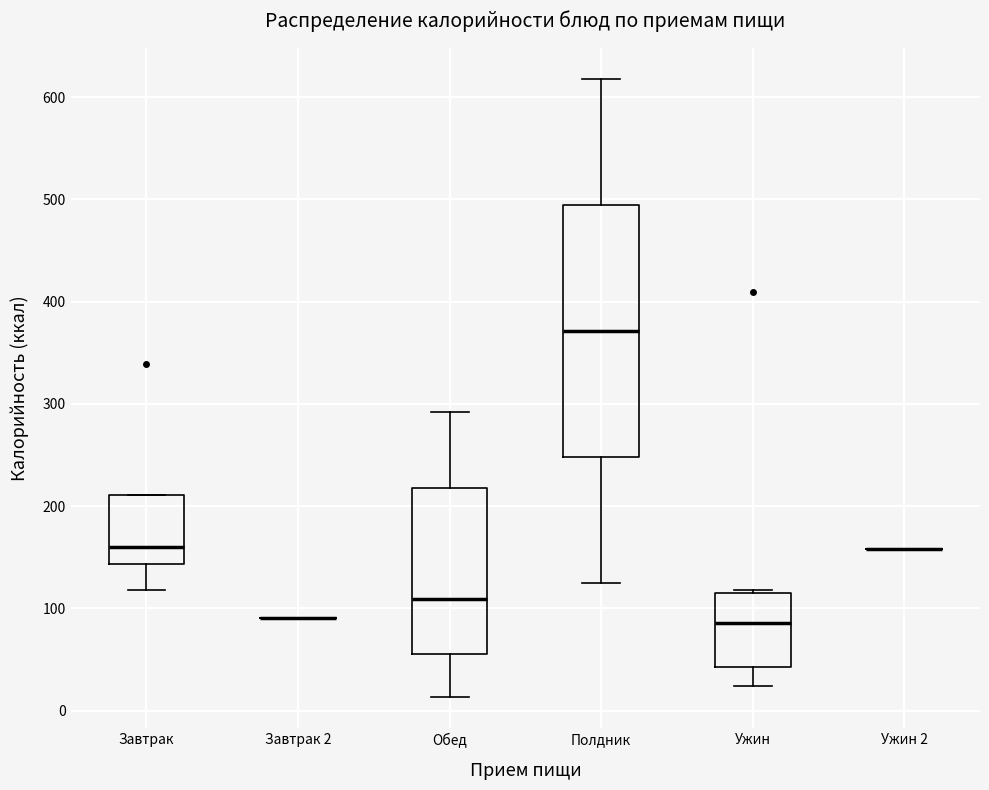

Comparing the boxes themselves (not the whiskers), which one is the tallest?

Полдник